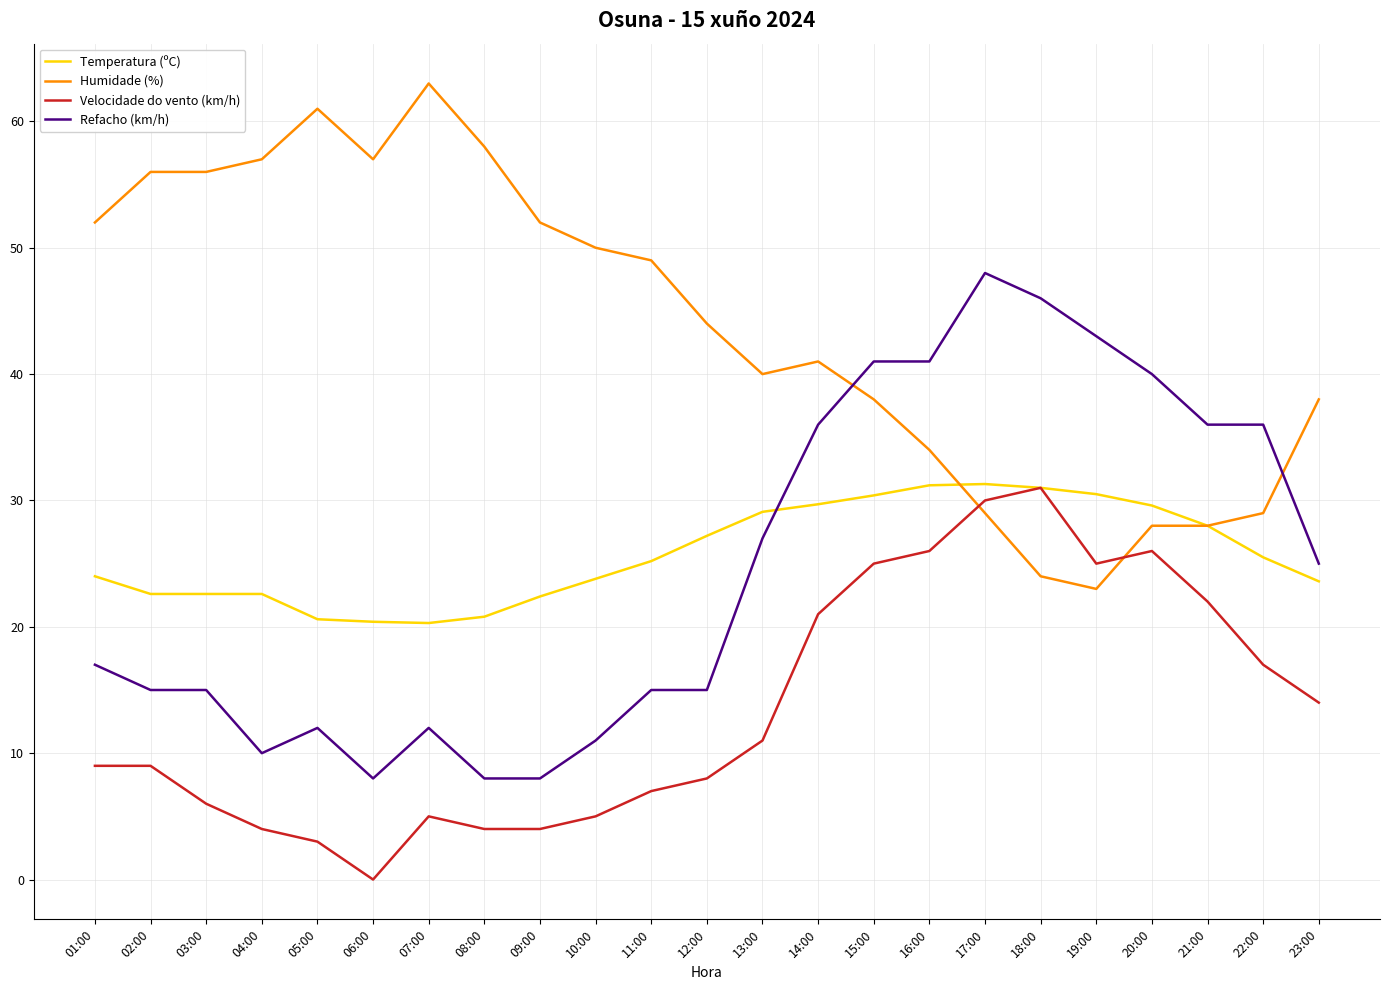

True or false: Refacho (km/h) and Velocidade do vento (km/h) cross at least once.

False